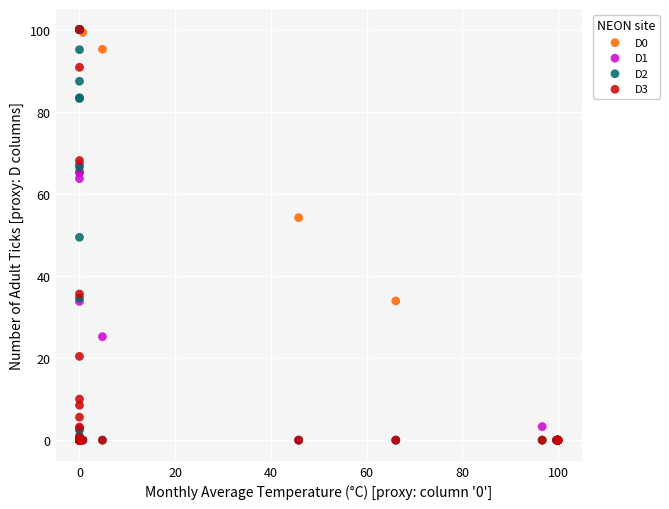

What are all the series names shown in the legend?

D0, D1, D2, D3